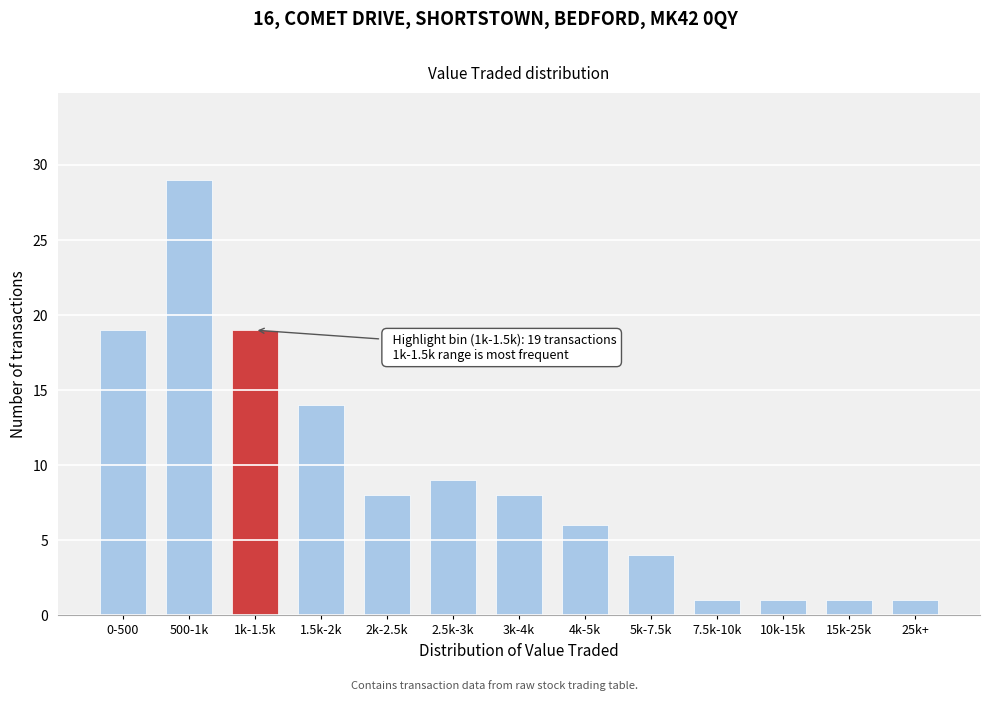

Reading left to right, extract all data points from this chart.

0-500=19	500-1k=29	1k-1.5k=19	1.5k-2k=14	2k-2.5k=8	2.5k-3k=9	3k-4k=8	4k-5k=6	5k-7.5k=4	7.5k-10k=1	10k-15k=1	15k-25k=1	25k+=1